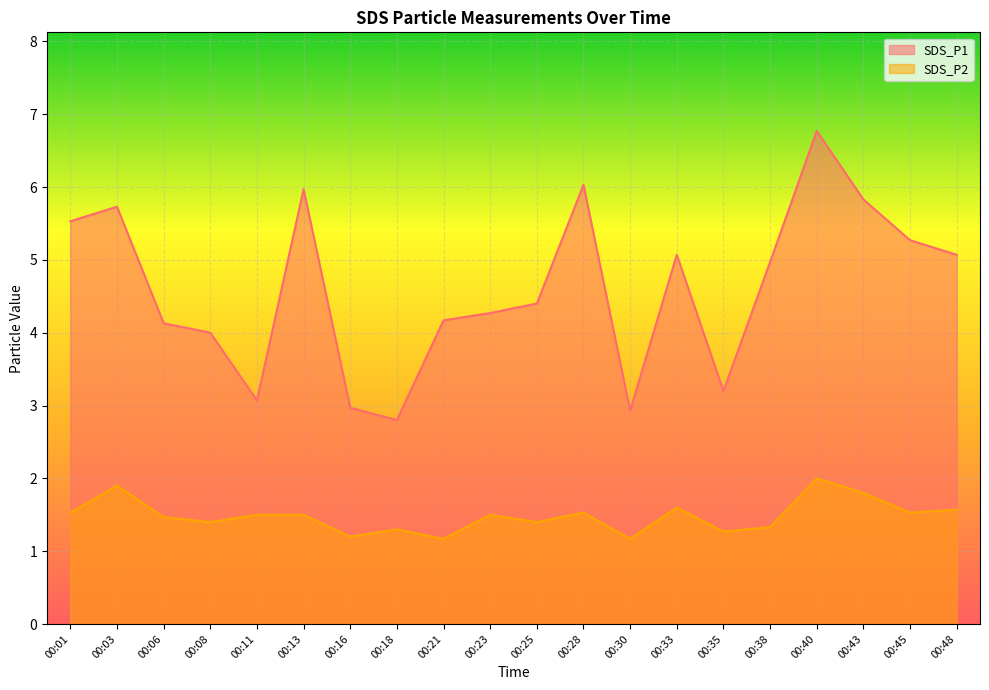

Does the chart display data point markers on the line(s)?

No